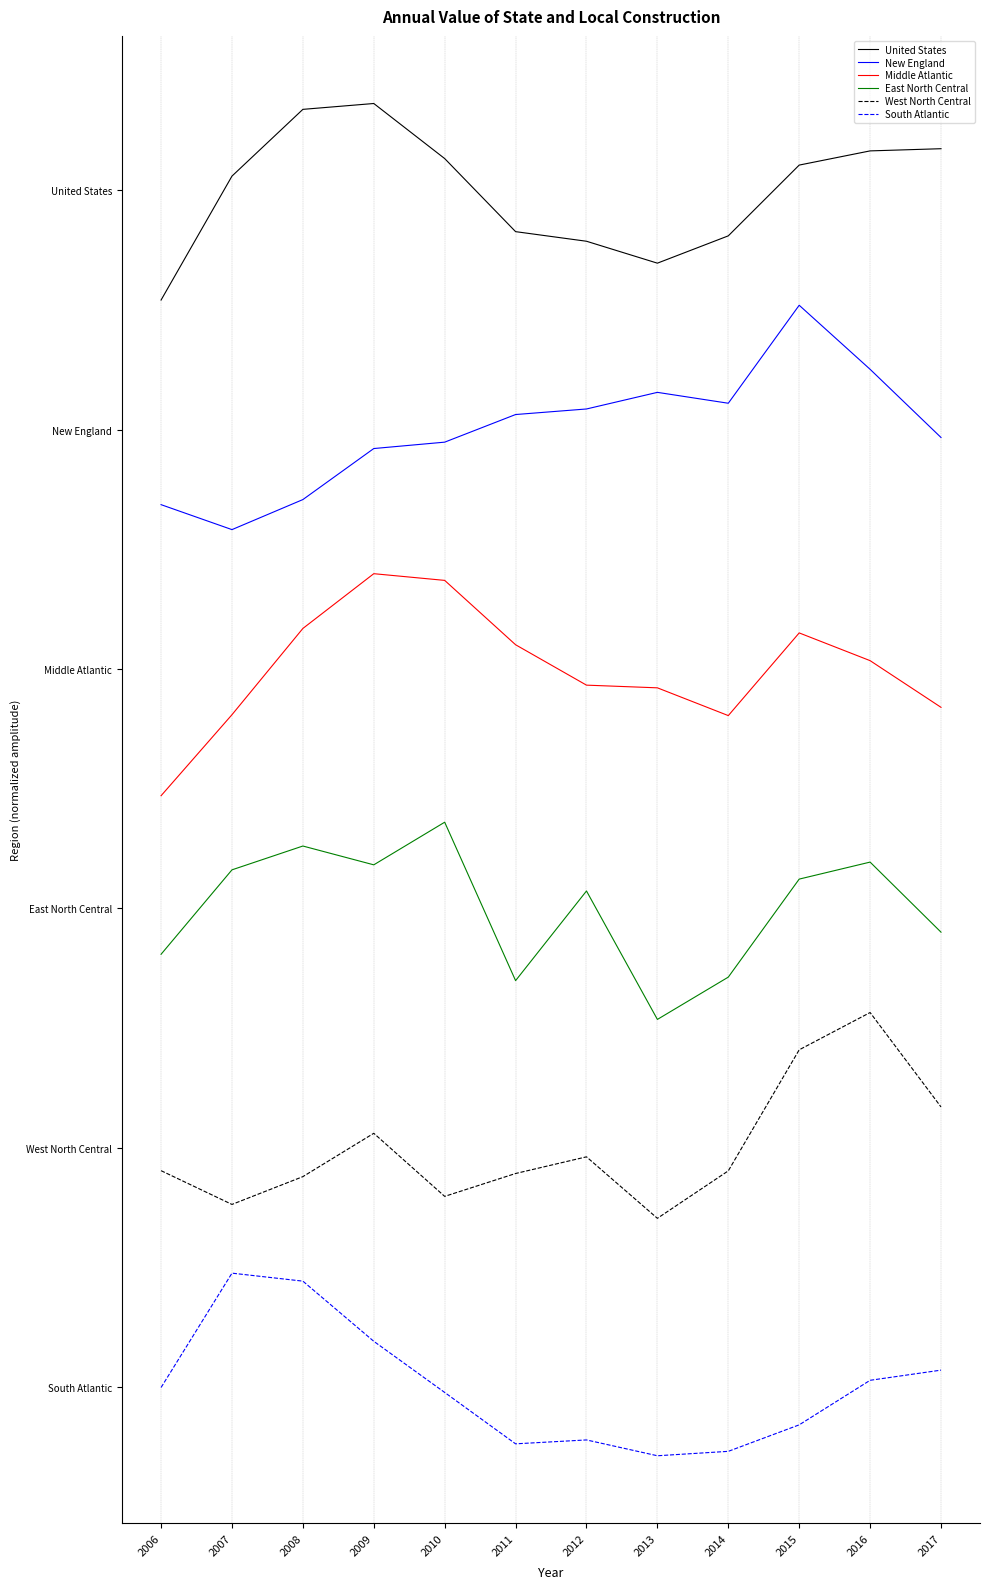

Reading left to right, what are all the values shown in this chart?

United States: 18.2	20.2	21.4	21.5	20.5	19.3	19.1	18.8	19.2	20.4	20.7	20.7
New England: 14.7	14.3	14.8	15.7	15.8	16.3	16.3	16.6	16.4	18.1	17.0	15.9
Middle Atlantic: 9.9	11.2	12.7	13.6	13.5	12.4	11.7	11.7	11.2	12.6	12.1	11.4
East North Central: 7.2	8.6	9.0	8.7	9.4	6.8	8.3	6.1	6.8	8.5	8.8	7.6
West North Central: 3.6	3.0	3.5	4.2	3.2	3.6	3.8	2.8	3.6	5.6	6.3	4.7
South Atlantic: -0.0	1.9	1.8	0.8	-0.1	-1.0	-0.9	-1.2	-1.1	-0.6	0.1	0.3